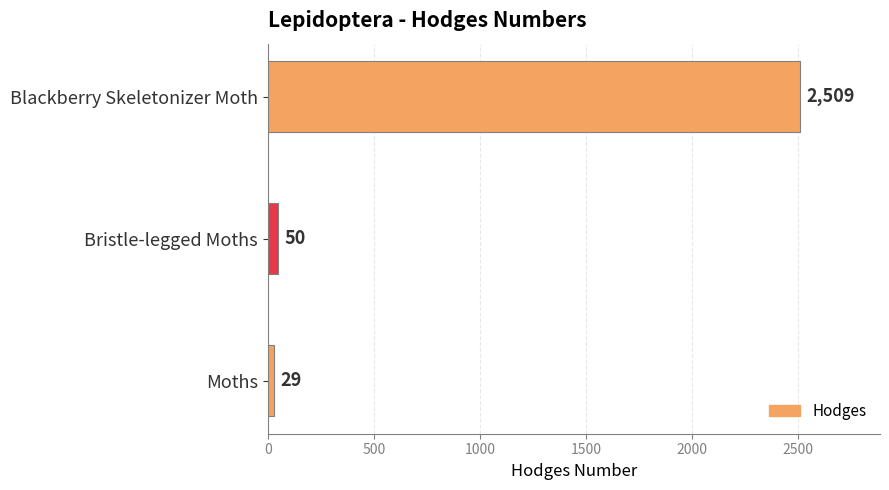

List the labels in order of value, largest first.

Blackberry Skeletonizer Moth, Bristle-legged Moths, Moths